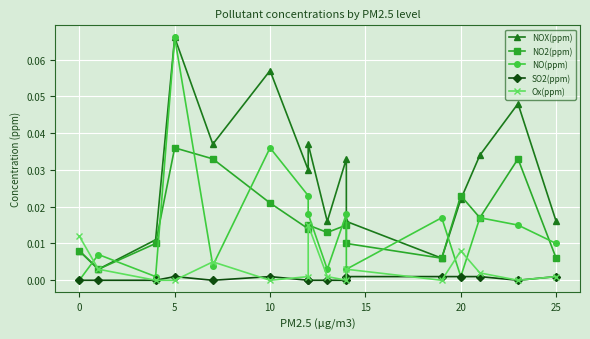

The SO2(ppm) series shows 0.0 at 10. True or false?

True